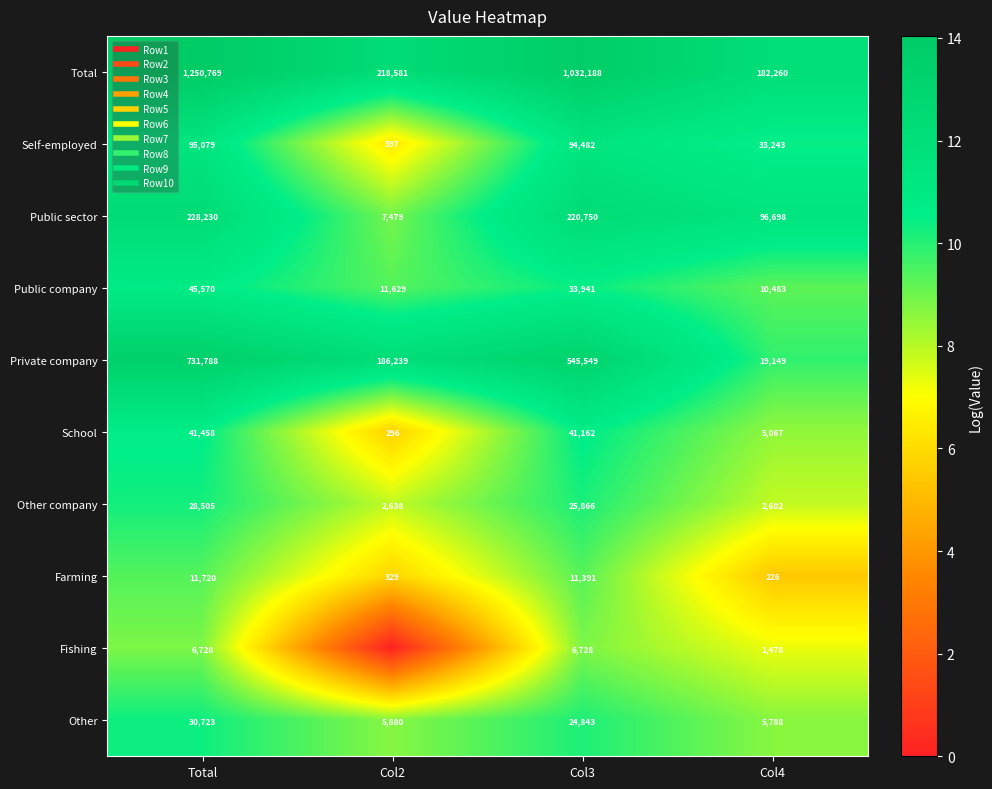

Which series has the widest spread of values?

Fishing